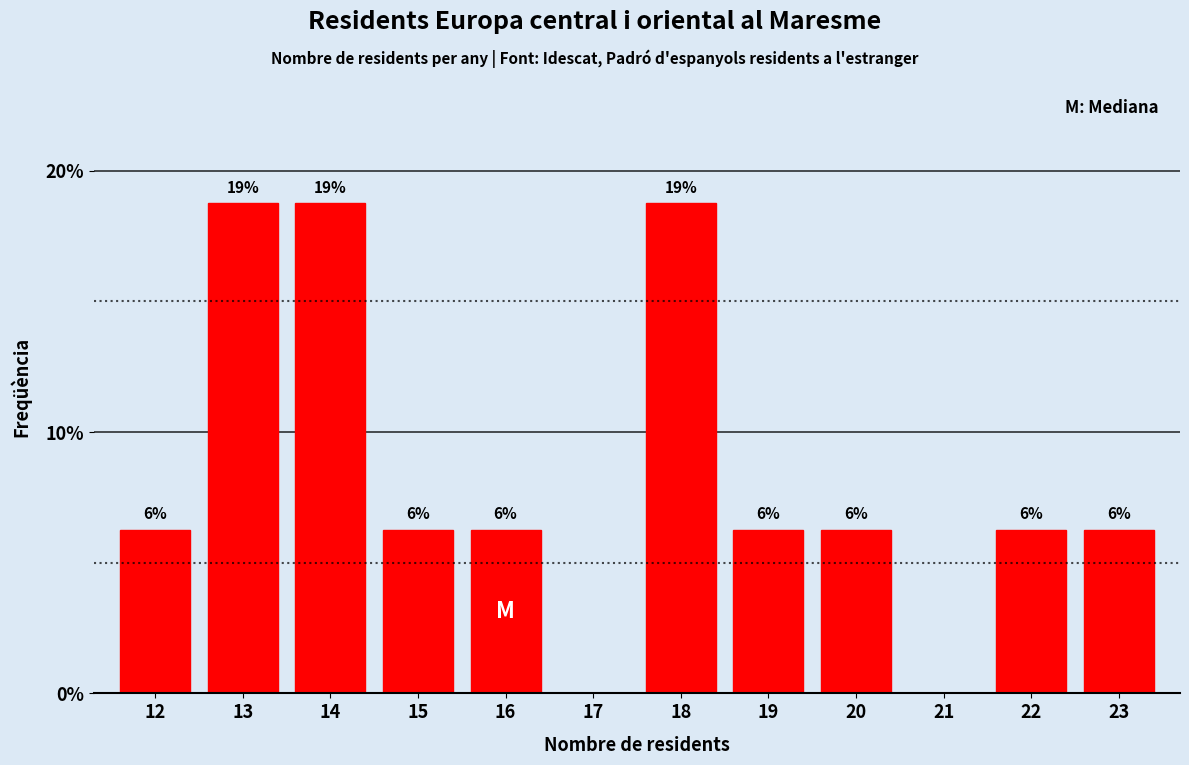

Are the bars horizontal?

No